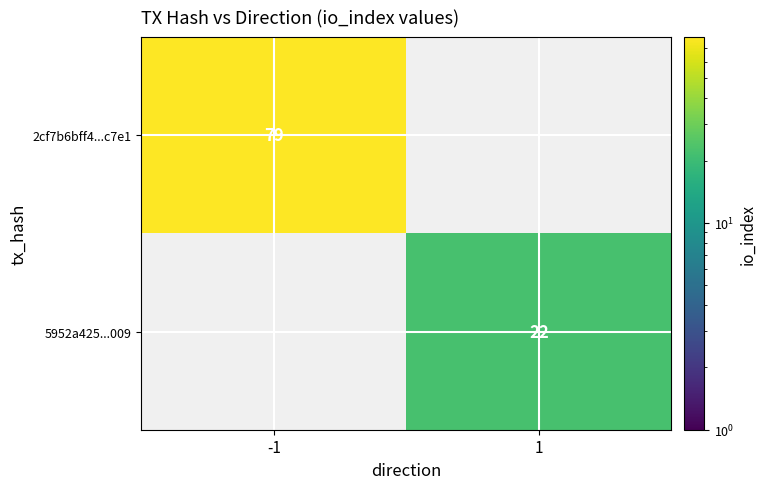

Is it true that 5952a425...009 equals 22 at 1?

True